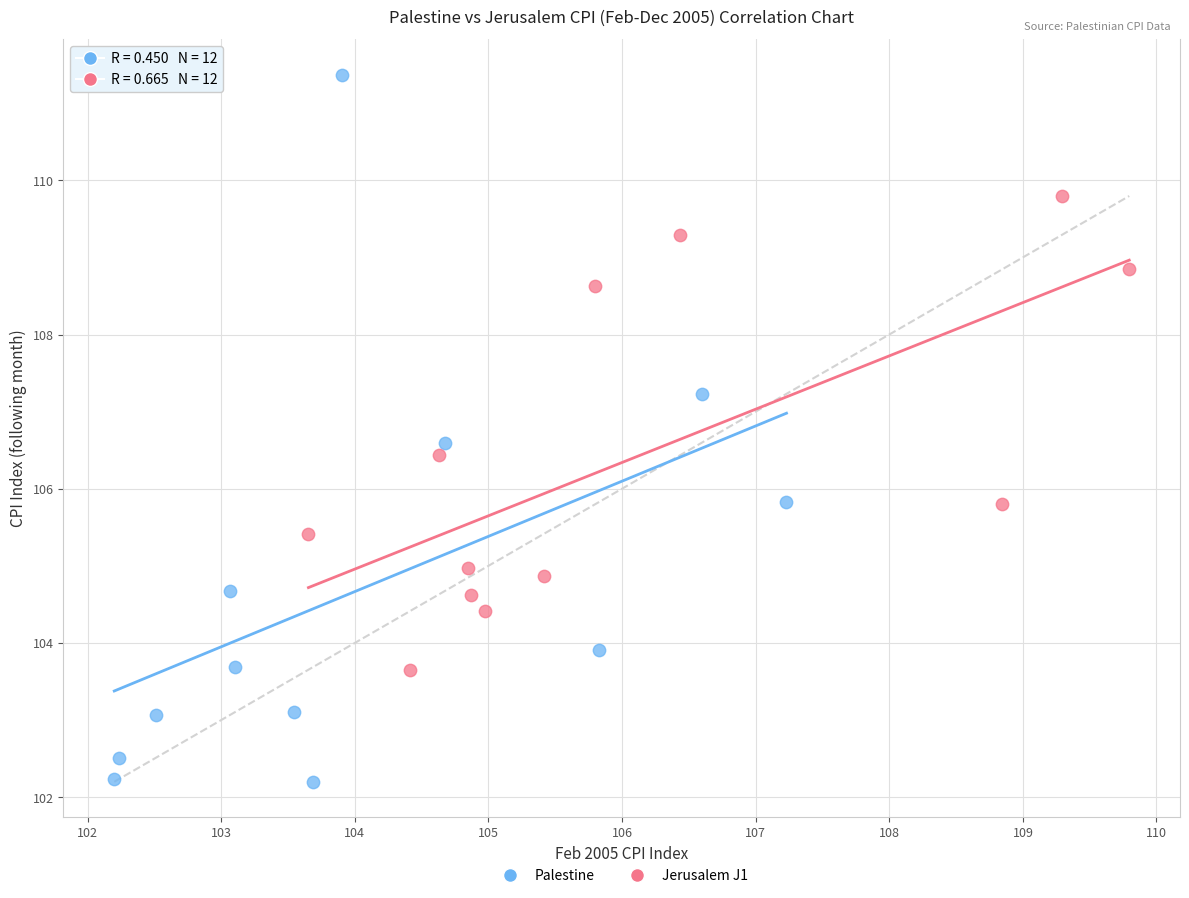

Which series reaches the minimum Y coordinate?

Palestine